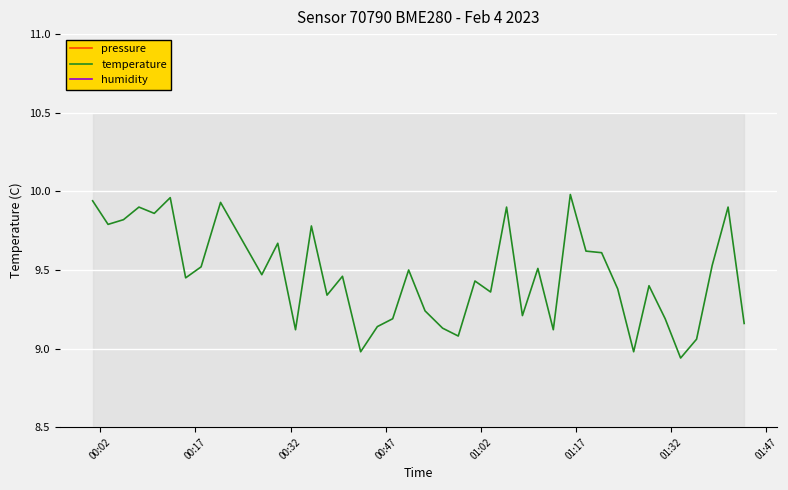

True or false: temperature and pressure intersect in this chart.

False